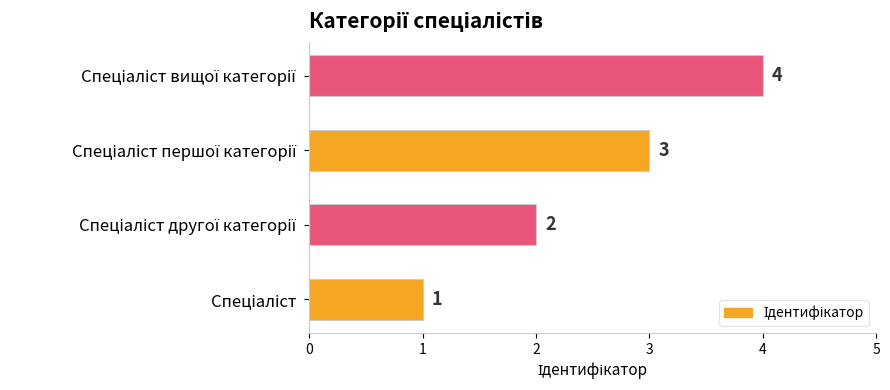

Count the values in the range 2 to 4.

3